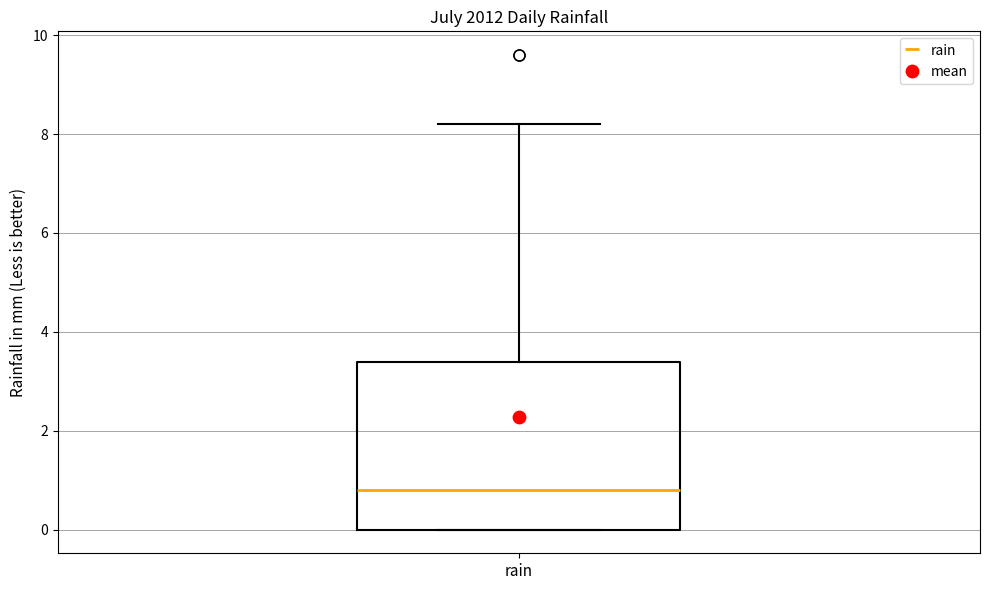

Read this box plot against the y-axis: the position of the median line, the range covered by the box, and the ends of both whiskers. The values are not printed on the chart, so give them approximately, as read against the axis.

median 0.8, box 0.0 to 3.4, whiskers 0.0 to 8.2